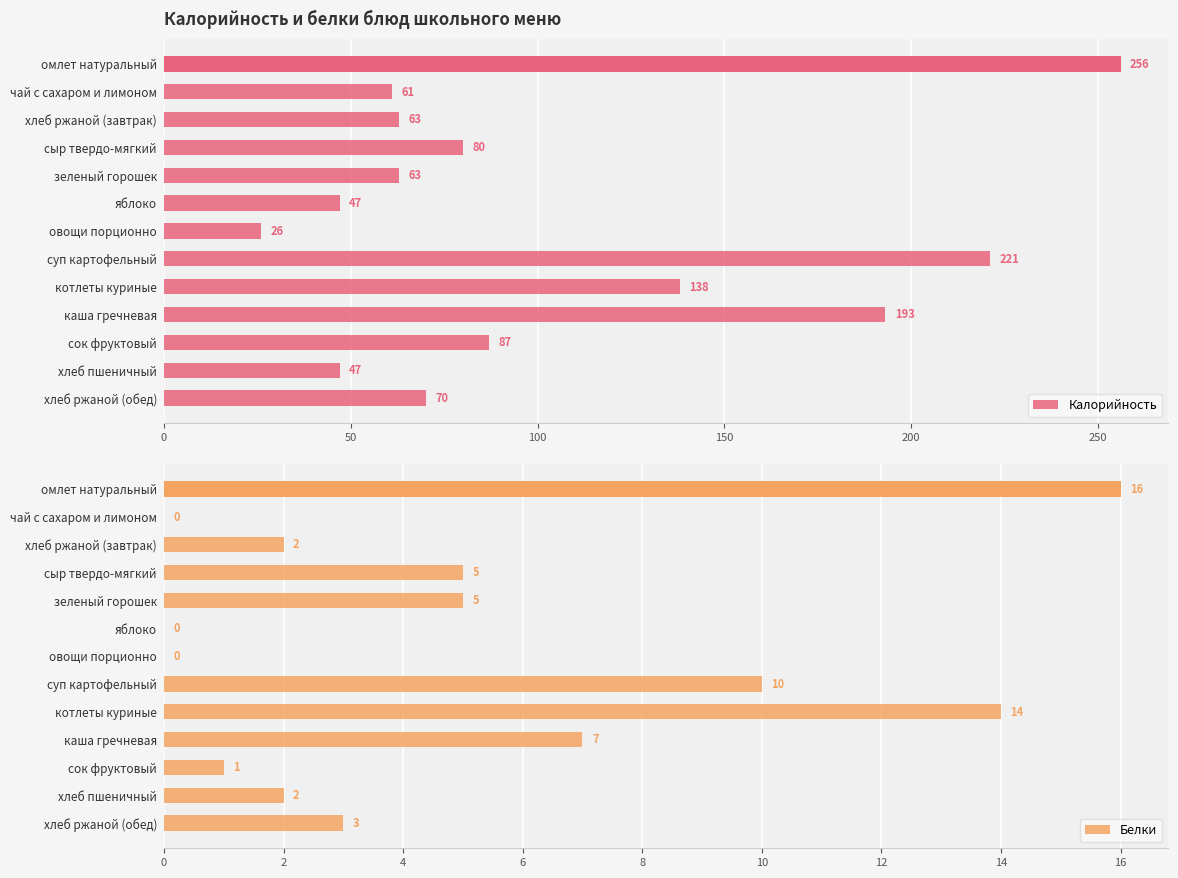

What is the difference between the maximum and minimum values in the Белки series?

16